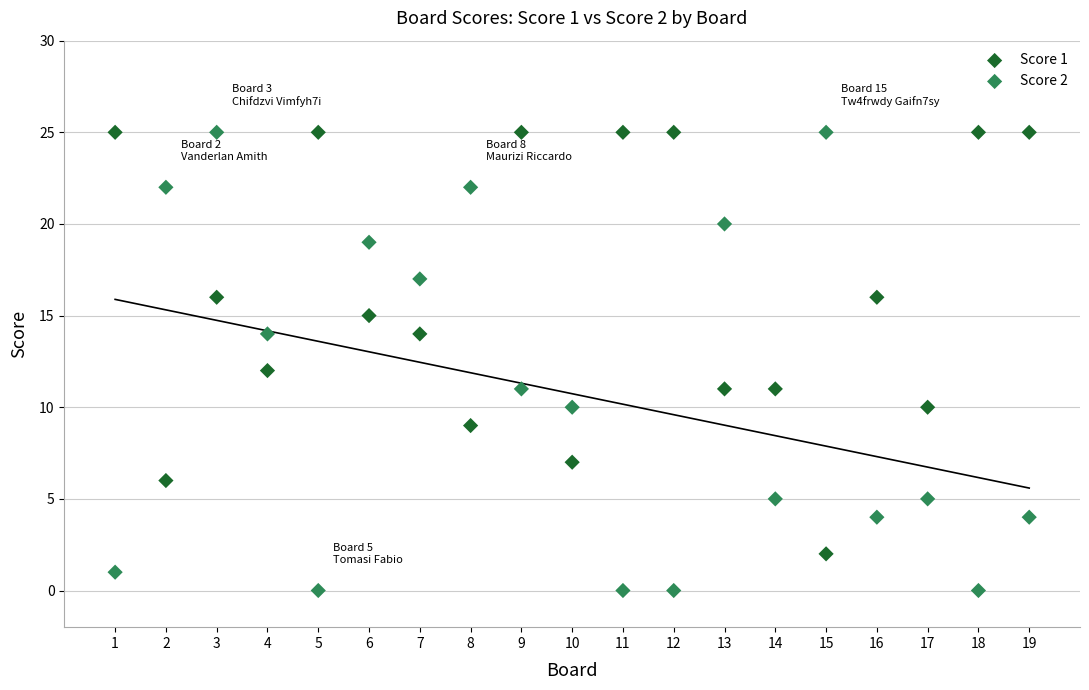

What is the X range (max minus min) for the scatter plot?

18